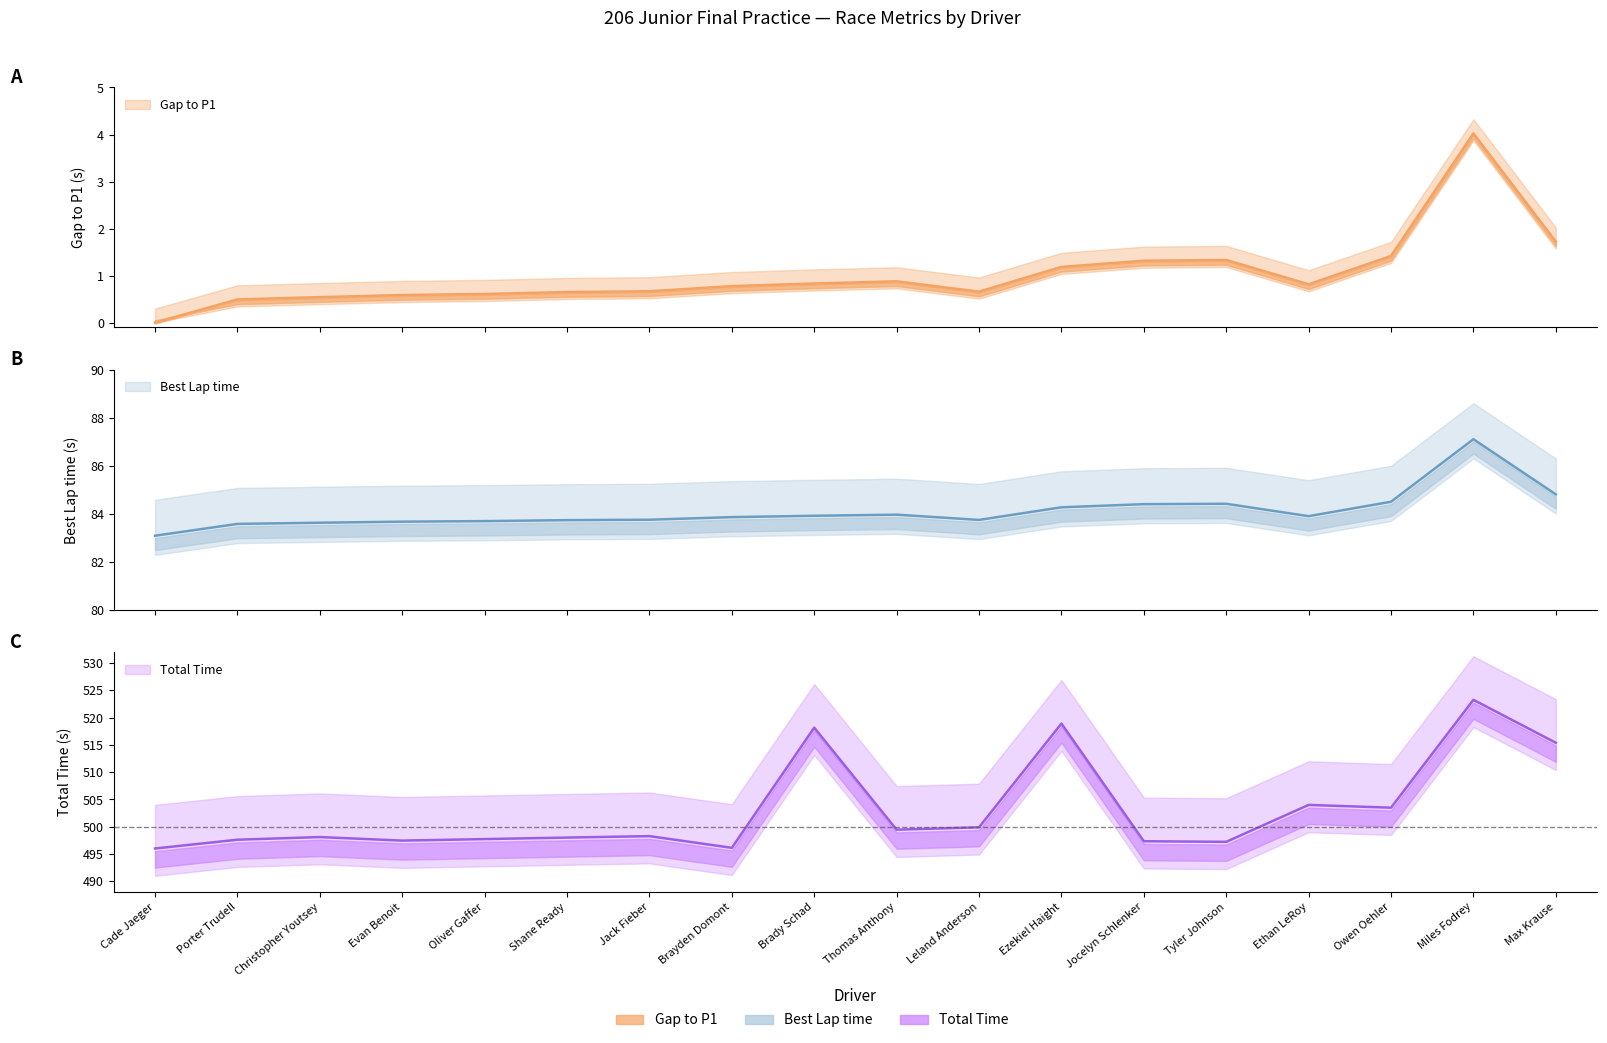

True or false: Best Lap time and Gap to P1 cross at least once.

False